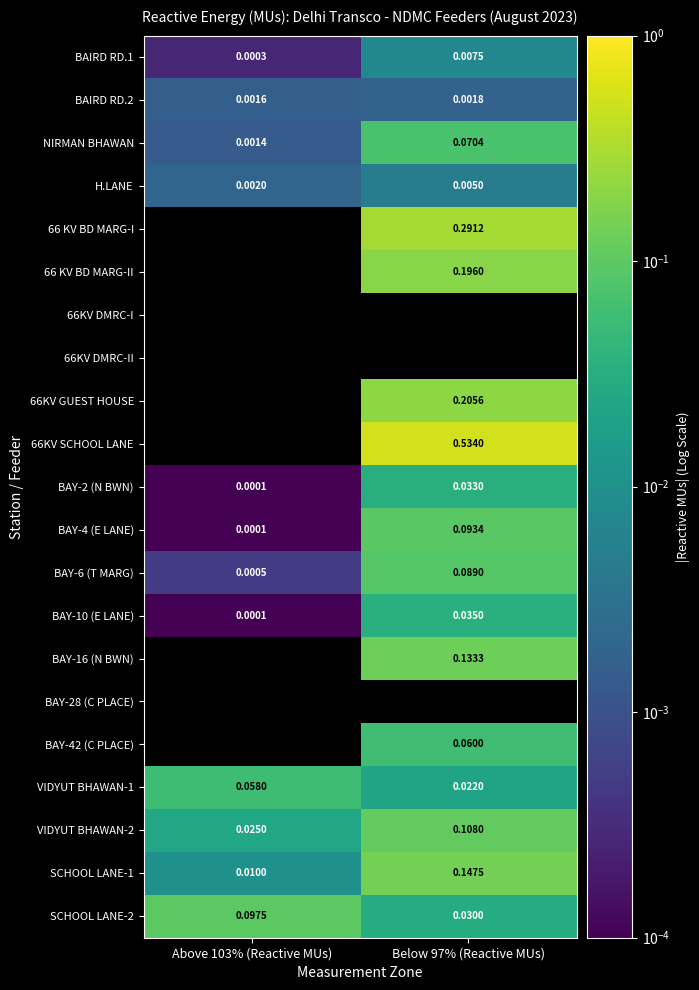

Count the number of data series in this chart.

21